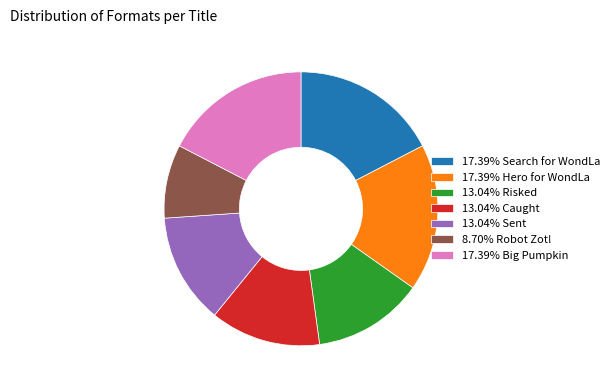

Combined, do 13.04% Sent and 13.04% Risked account for over 50%?

No